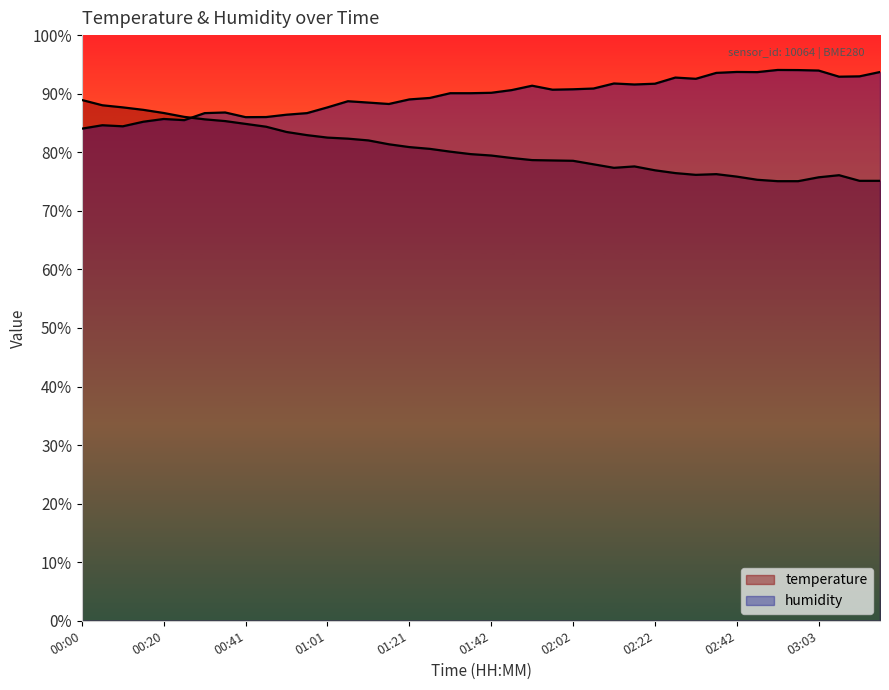

Is it true that temperature equals 116.5 at 02:52?

False